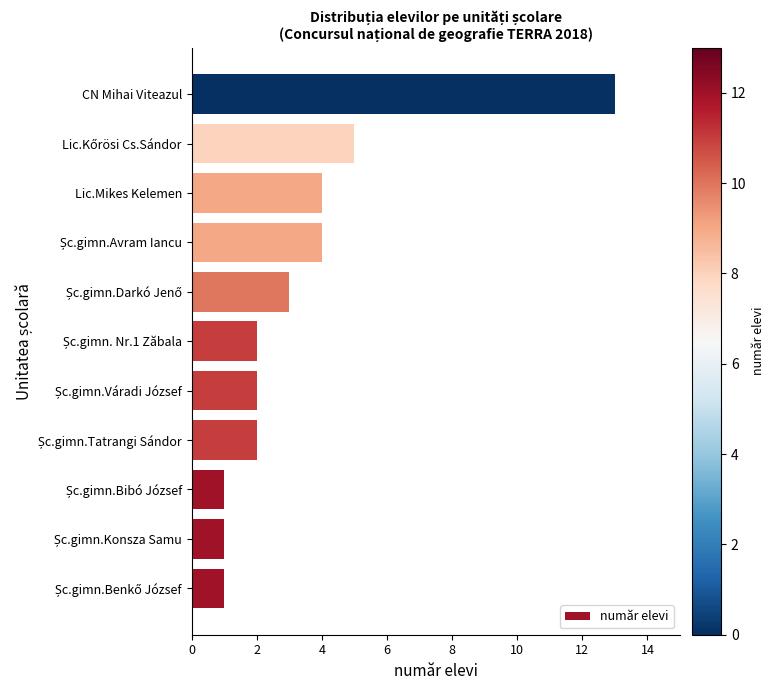

Does the chart contain stacked bars?

No